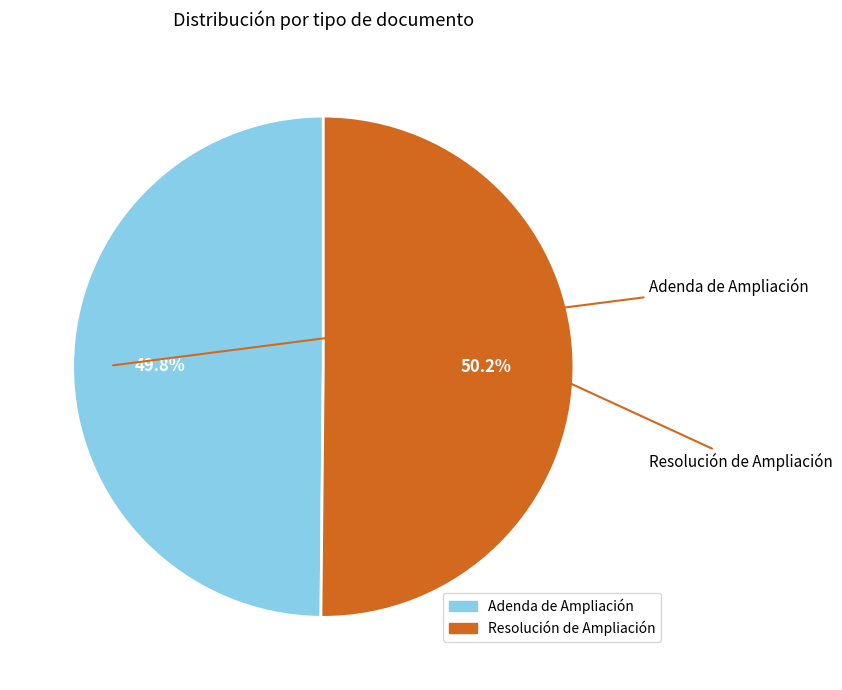

True or false: Adenda de Ampliación accounts for 50% of the total.

True